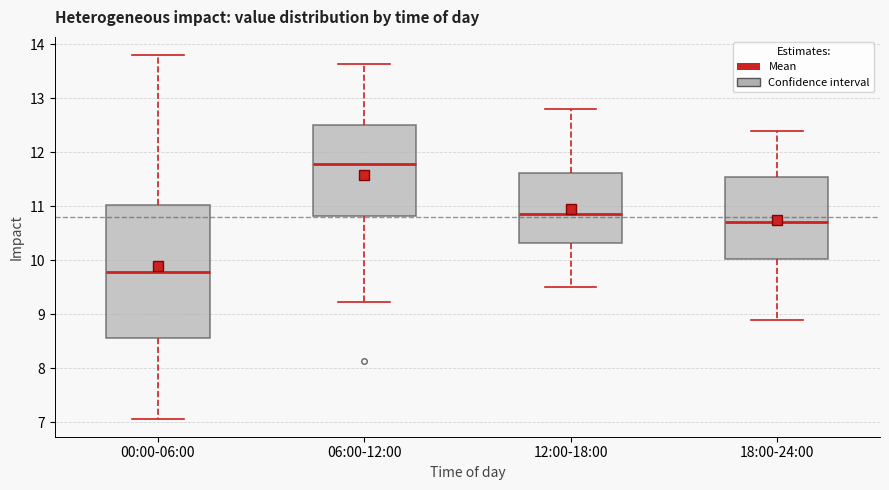

Where does the median line of the box for 06:00-12:00 sit on the y-axis? The values are not printed on the chart, so give them approximately, as read against the axis.

11.8